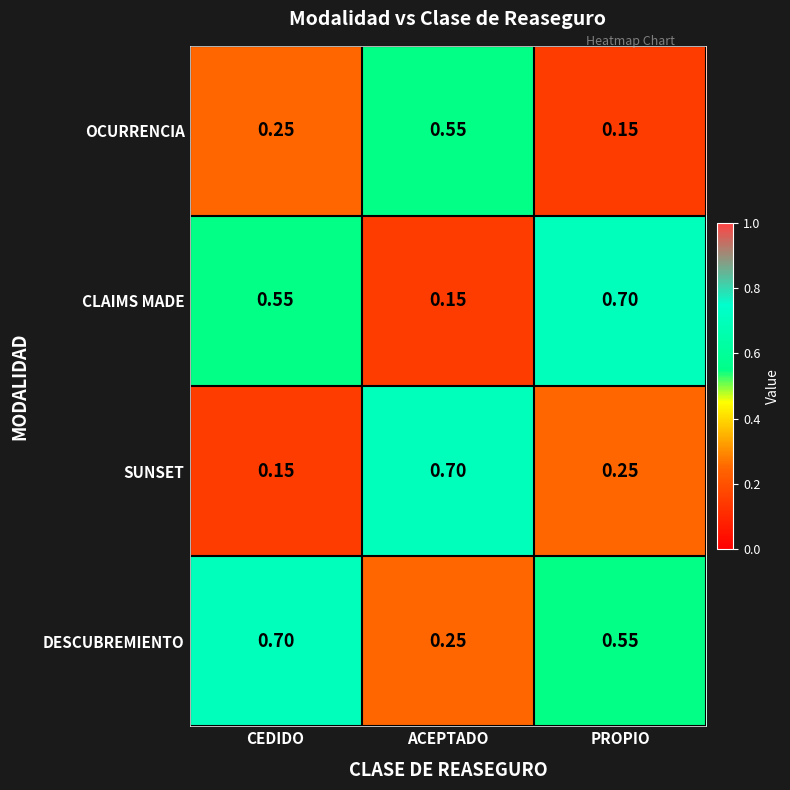

Which category has the lowest value in the CLAIMS MADE series?

ACEPTADO